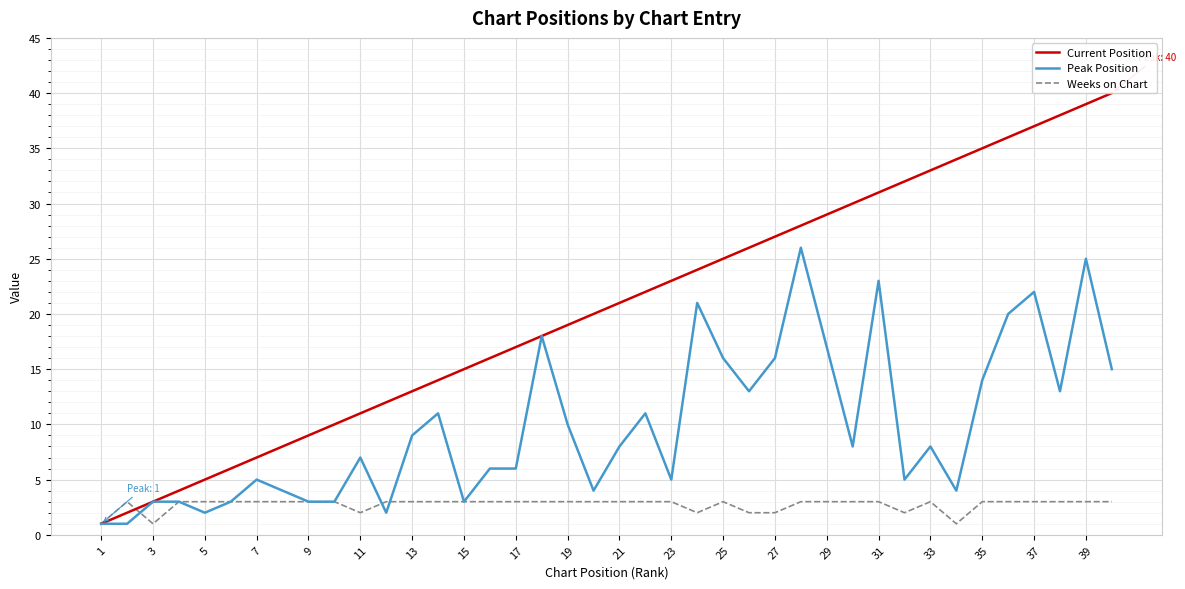

True or false: Current Position has more than 1 interior local peaks.

False